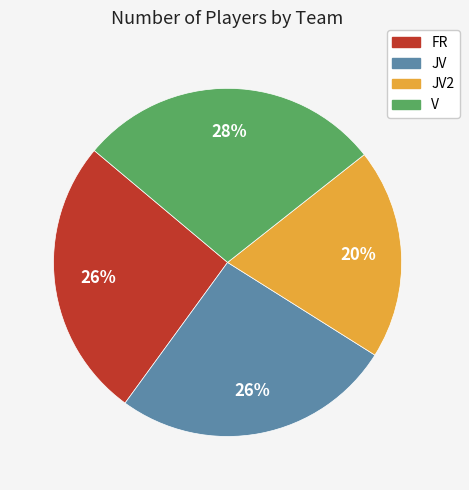

How many slices are in this pie chart?

4